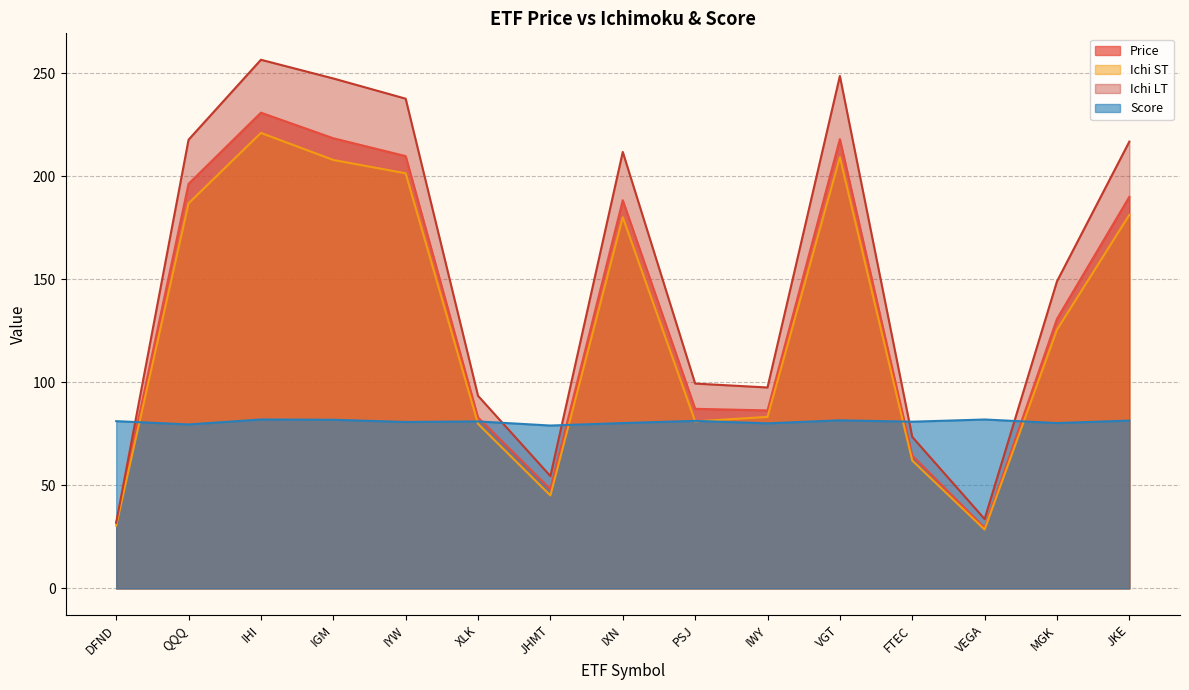

What is the sum of the Ichi LT values at IXN and VGT?

460.6